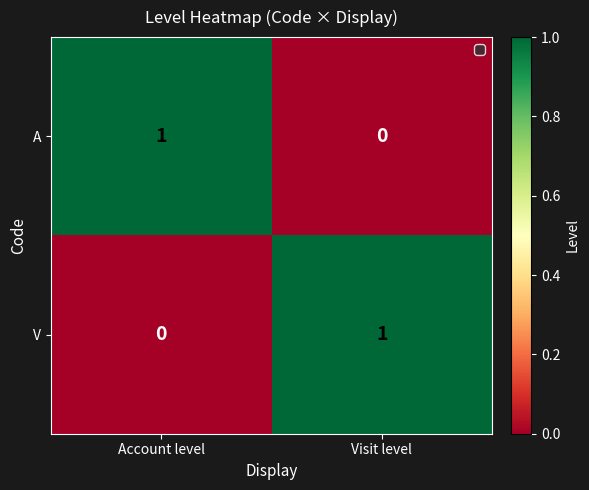

Where is A nearest to the value 0?

Visit level